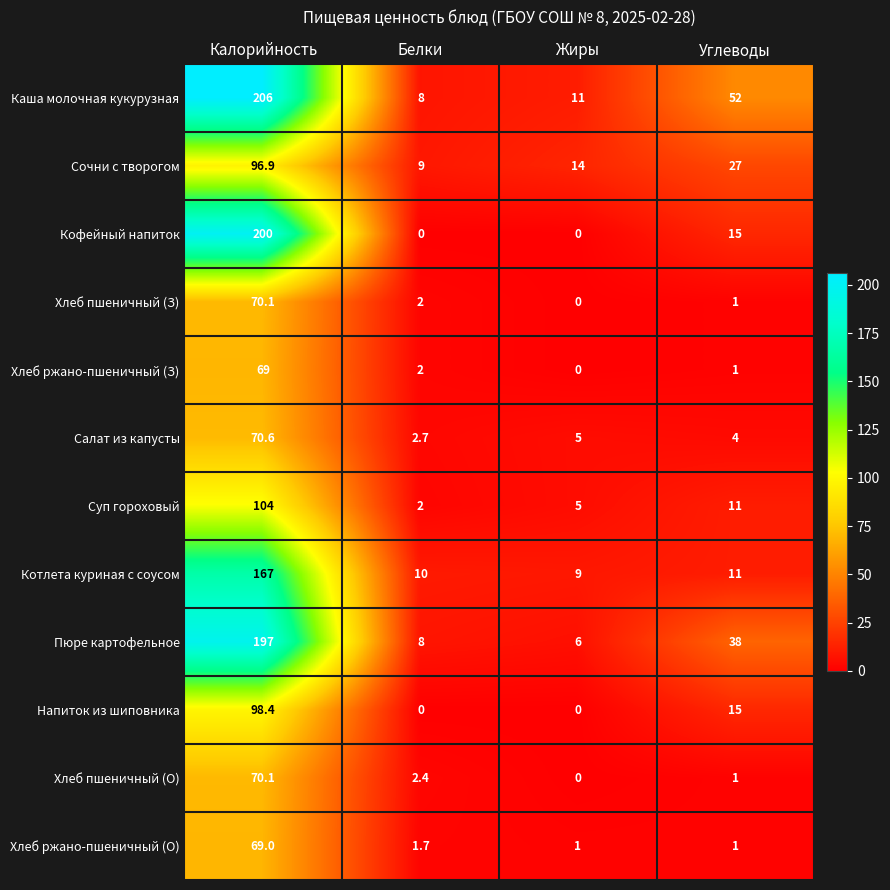

Which category has the highest value across all series?

Калорийность